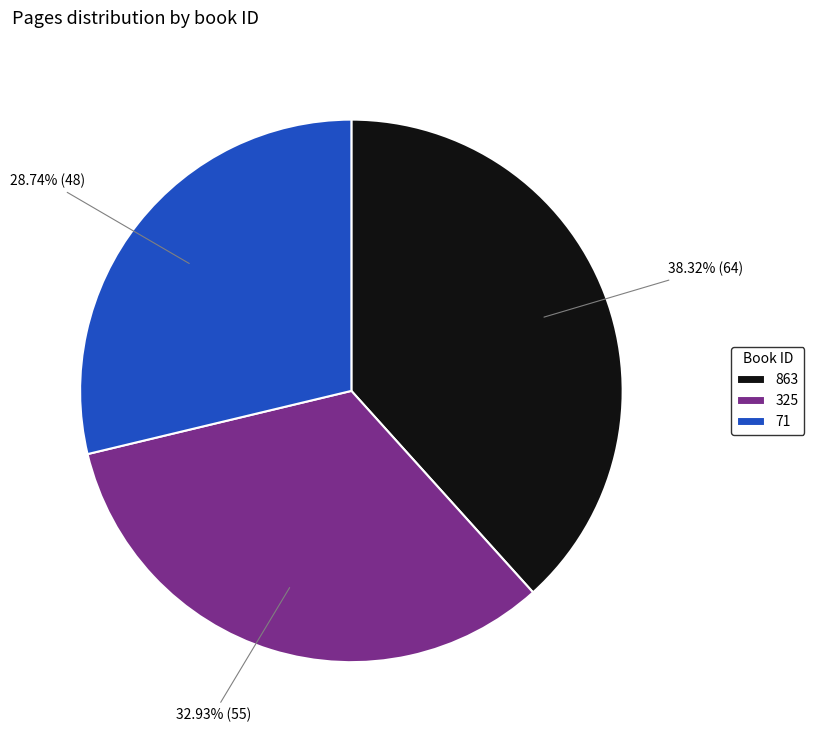

Between 325 and 863, which is larger?

863